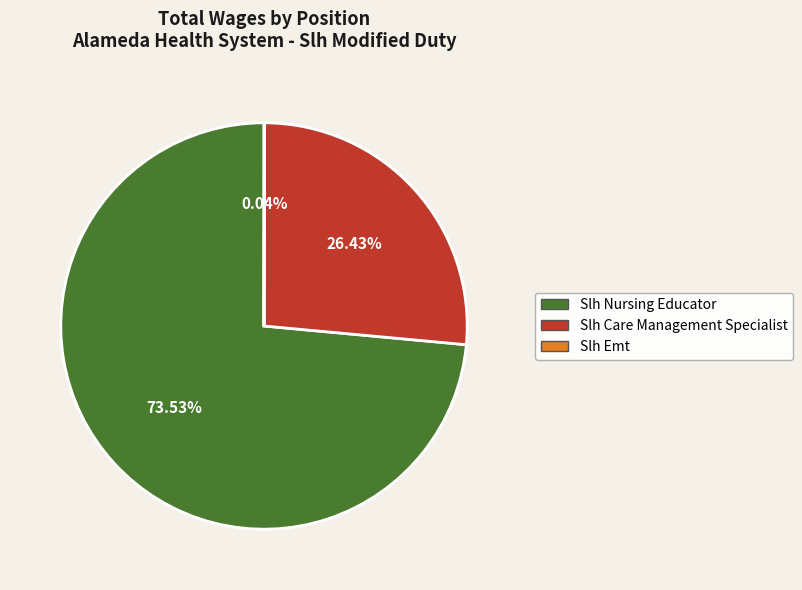

Approximately how many times larger is the value at Slh Nursing Educator compared to Slh Care Management Specialist?

2.8